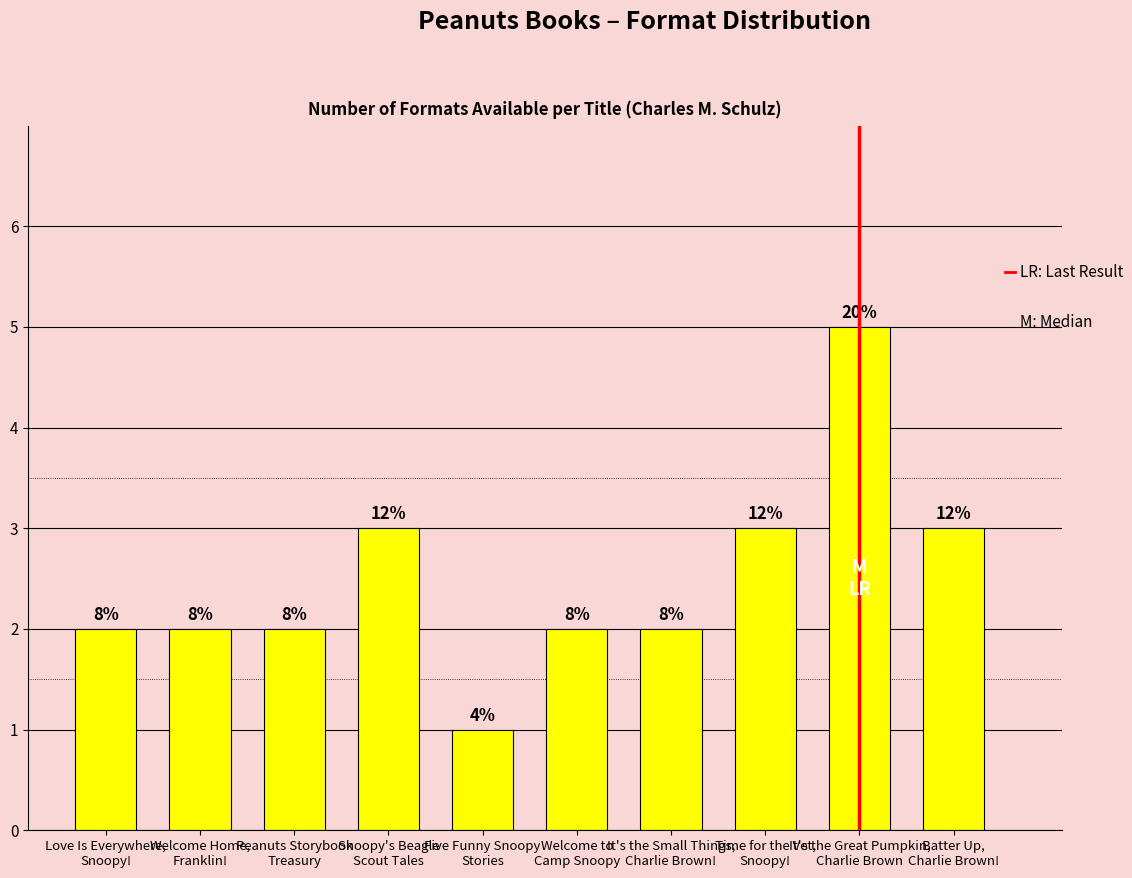

List the labels in order of value, largest first.

It's the Great Pumpkin,
Charlie Brown, Snoopy's Beagle
Scout Tales, Time for the Vet,
Snoopy!, Batter Up,
Charlie Brown!, Love Is Everywhere,
Snoopy!, Welcome Home,
Franklin!, Peanuts Storybook
Treasury, Welcome to
Camp Snoopy, It's the Small Things,
Charlie Brown!, Five Funny Snoopy
Stories